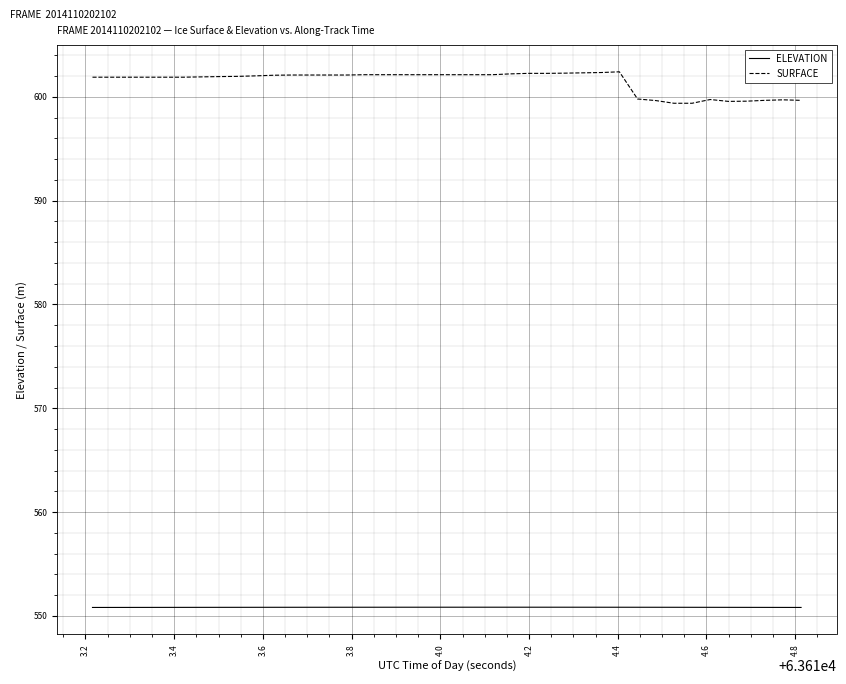

True or false: SURFACE and ELEVATION intersect in this chart.

False